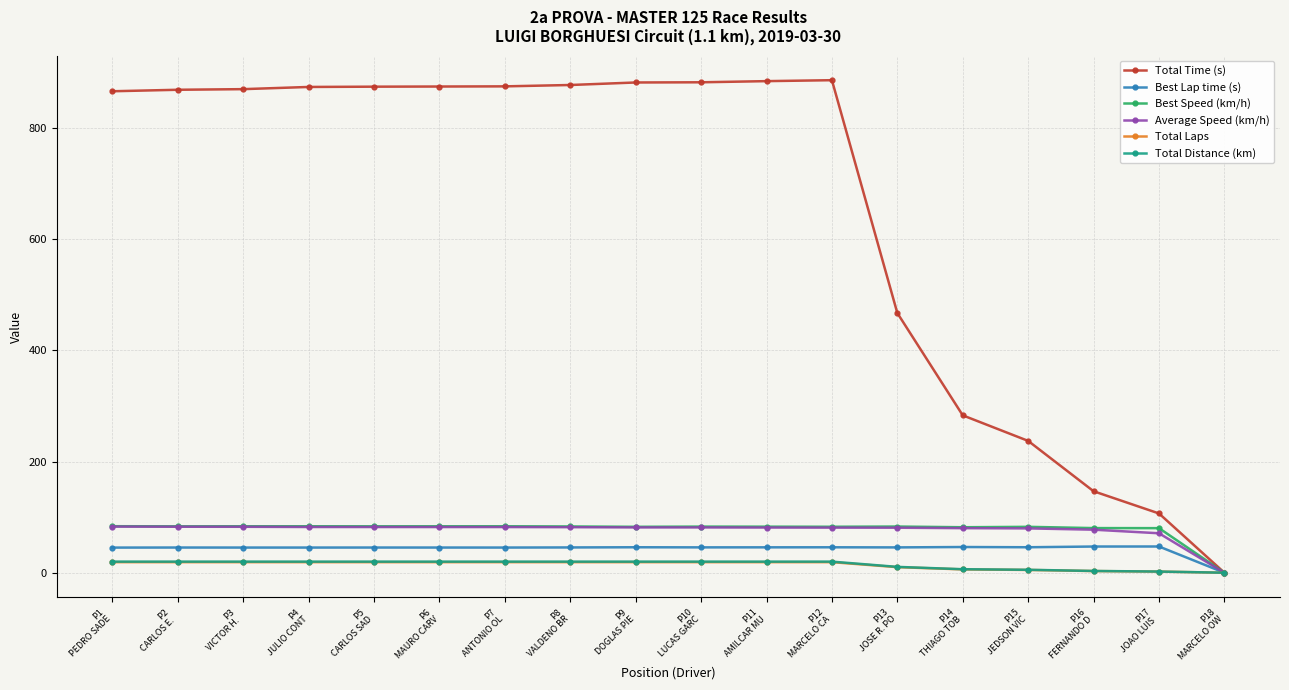

Is it true that Best Speed (km/h) equals 147.4 at P4
JULIO CONT?

False